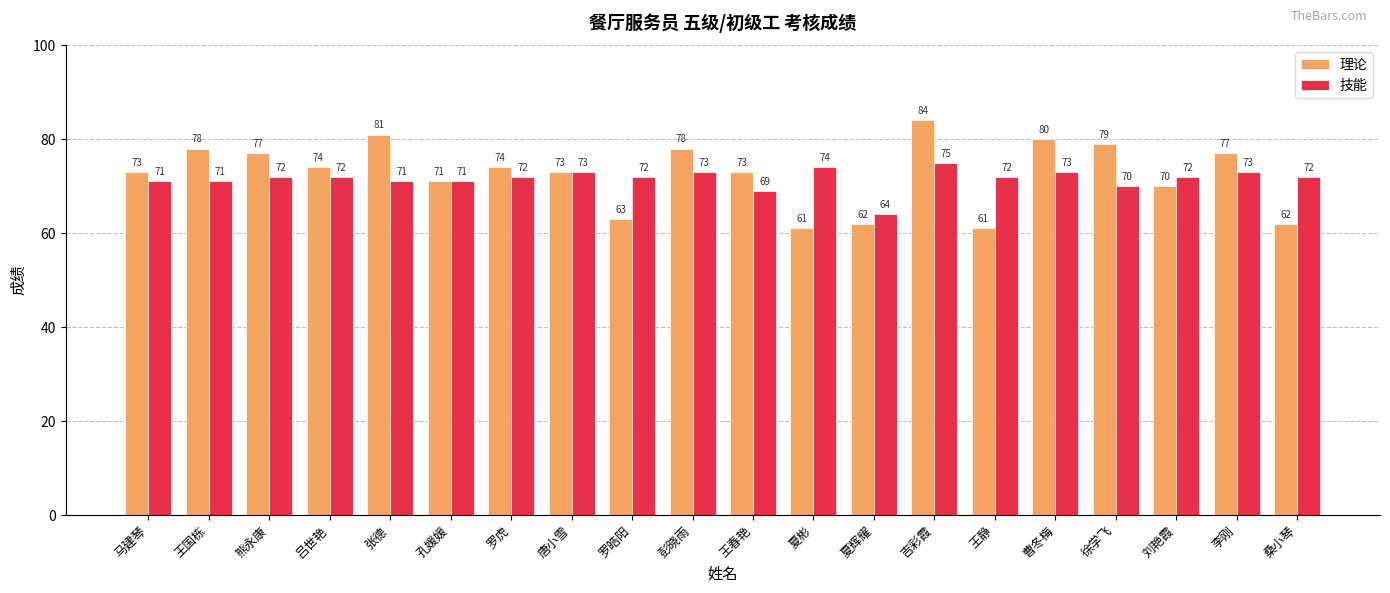

Rank the series by their average value, from lowest to highest.

技能, 理论